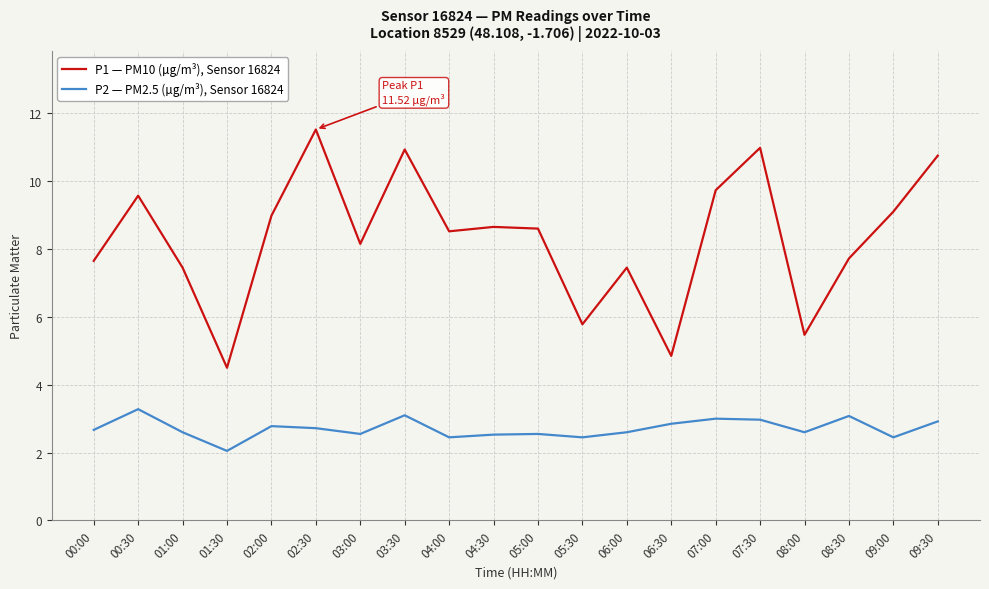

What position from the right is 06:30?

7